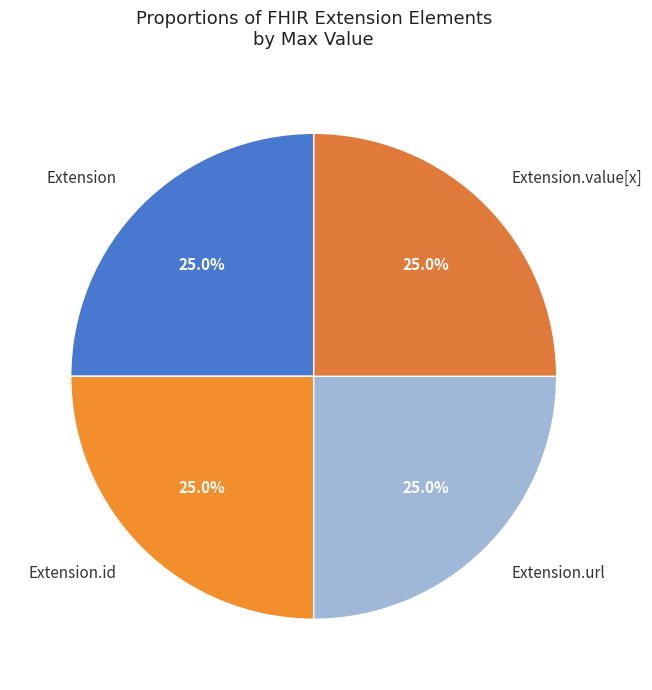

What is the total percentage of Extension.url and Extension.value[x]?

50.0%